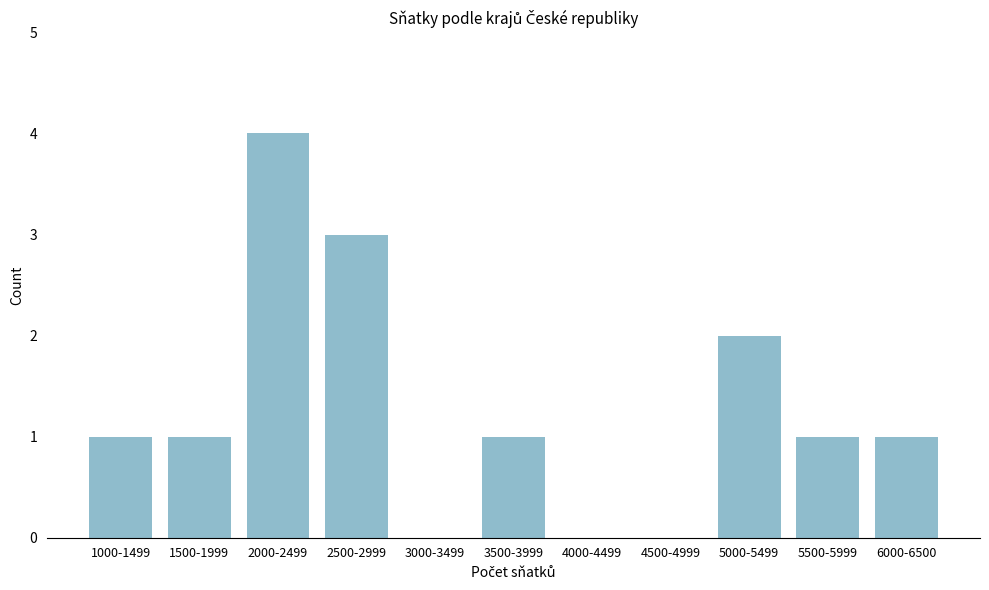

Reading left to right, what are all the values shown in this chart?

1000-1499=1	1500-1999=1	2000-2499=4	2500-2999=3	3000-3499=0	3500-3999=1	4000-4499=0	4500-4999=0	5000-5499=2	5500-5999=1	6000-6500=1